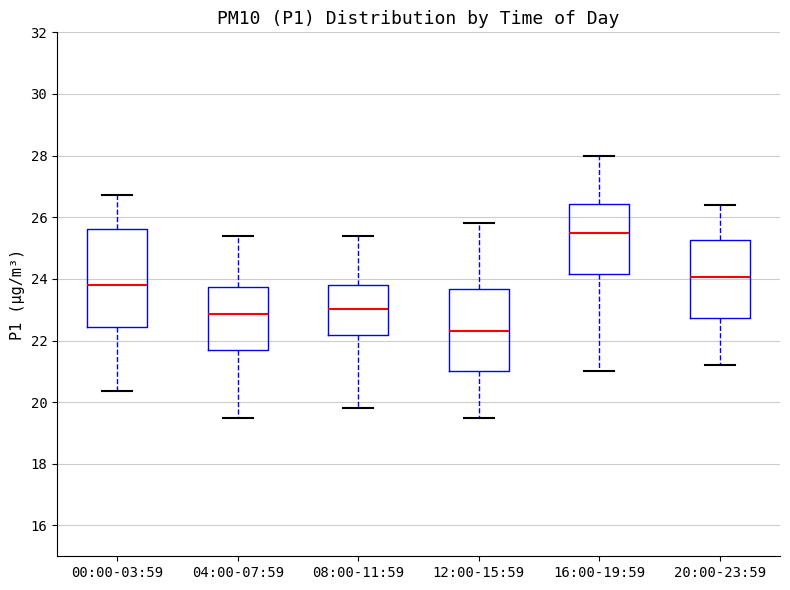

Which box is the tallest, from its lower edge to its upper edge?

00:00-03:59